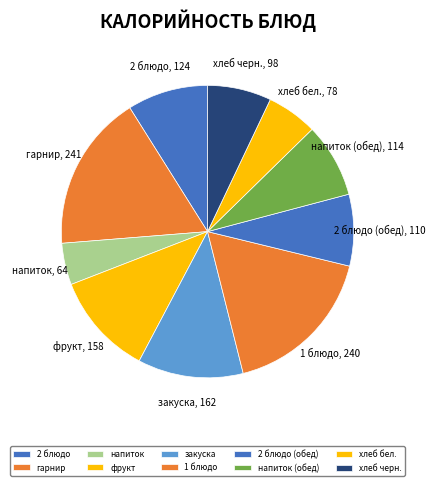

Do напиток (обед) and закуска together represent more than half of the pie?

No